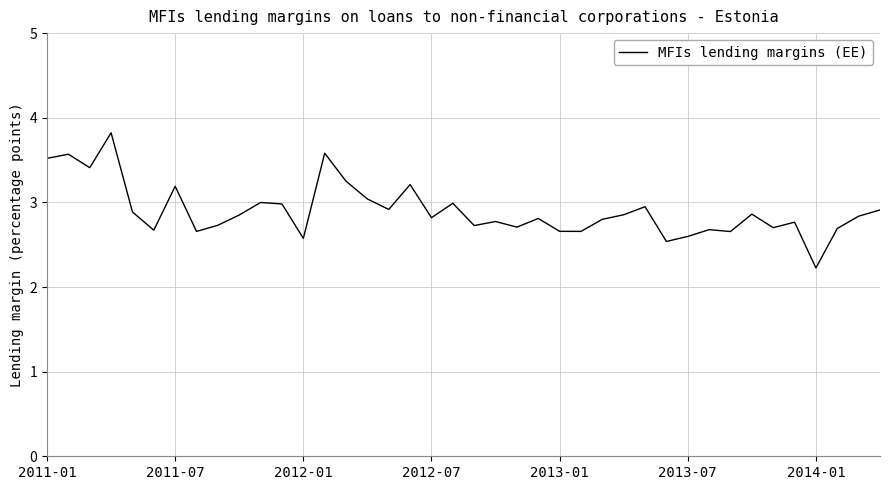

True or false: the data has more than 0 interior local peaks.

True